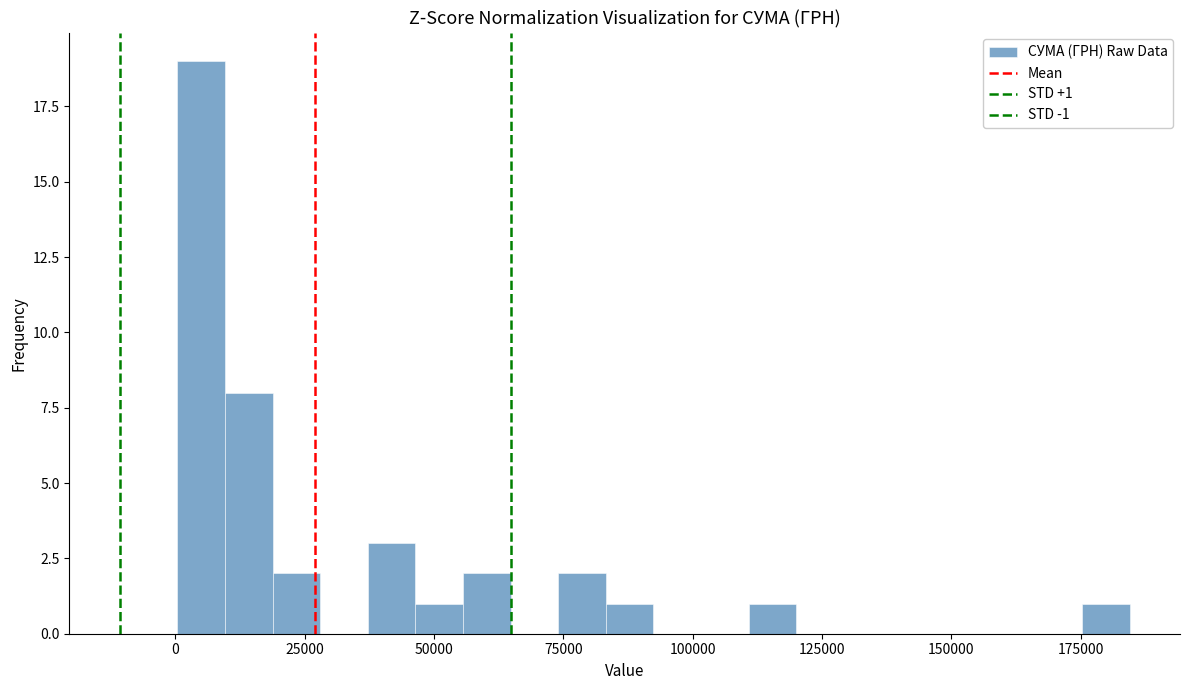

Read against the x-axis, roughly where is the centre of the tallest bar?

5000